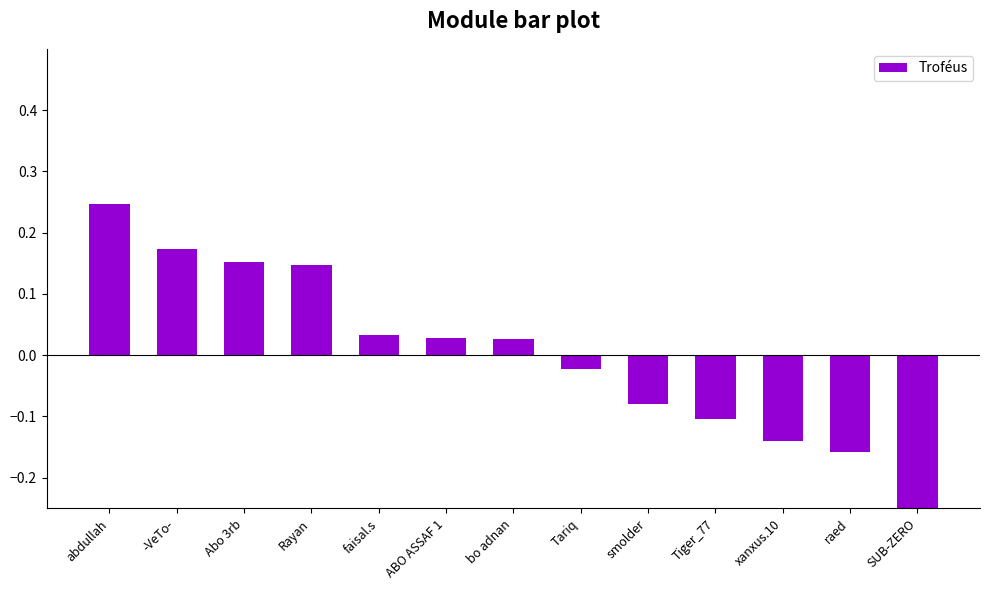

What is the greatest value displayed?

0.2